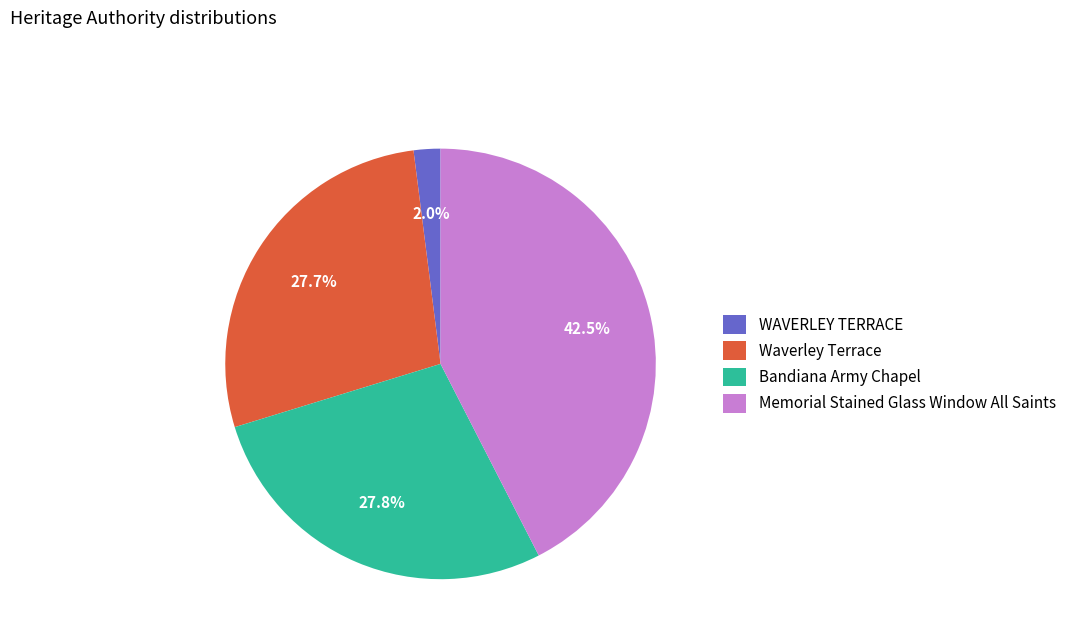

The Memorial Stained Glass Window All Saints slice represents 29% of the pie. True or false?

False